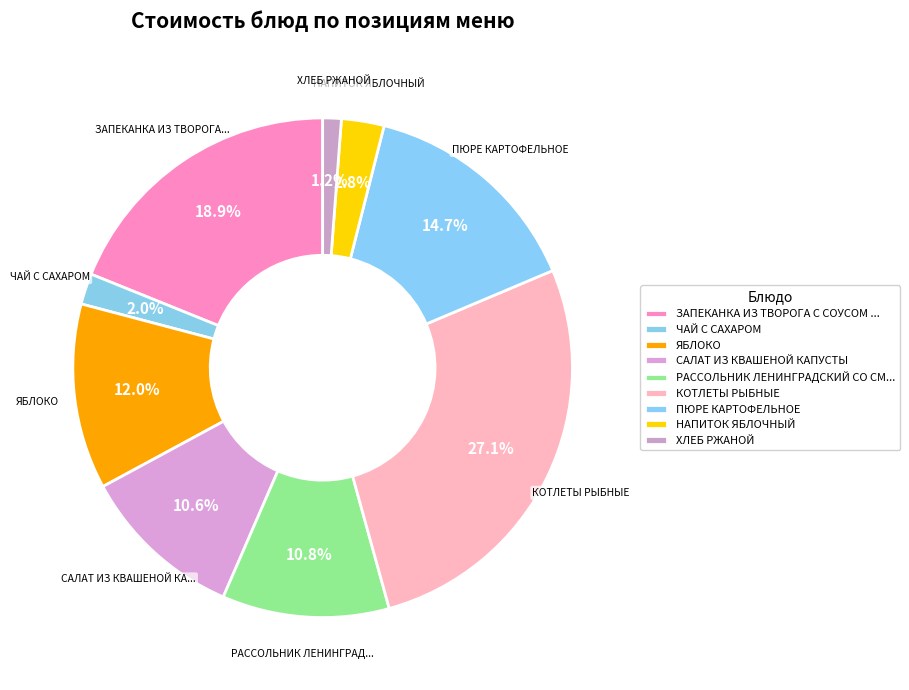

What percentage is NOT represented by ЧАЙ С САХАРОМ?

98.0%